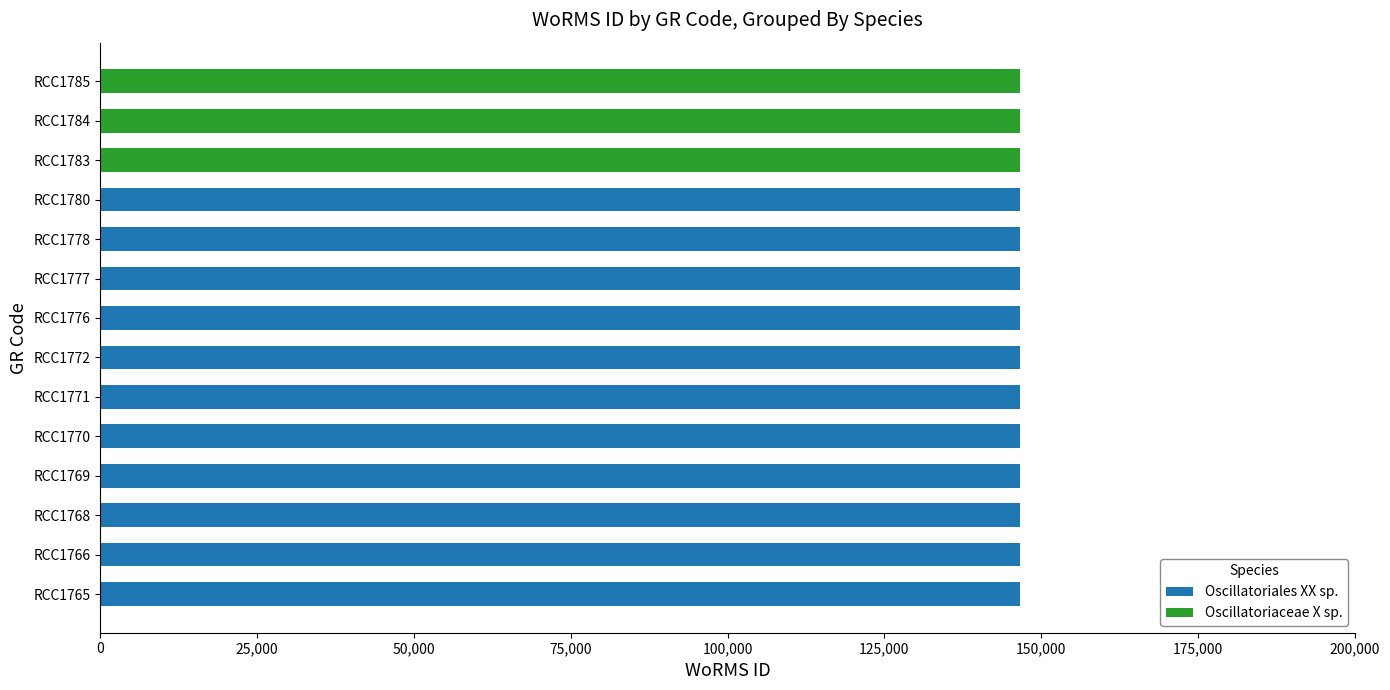

What is the sum of all Oscillatoriales XX sp. values?

1612633